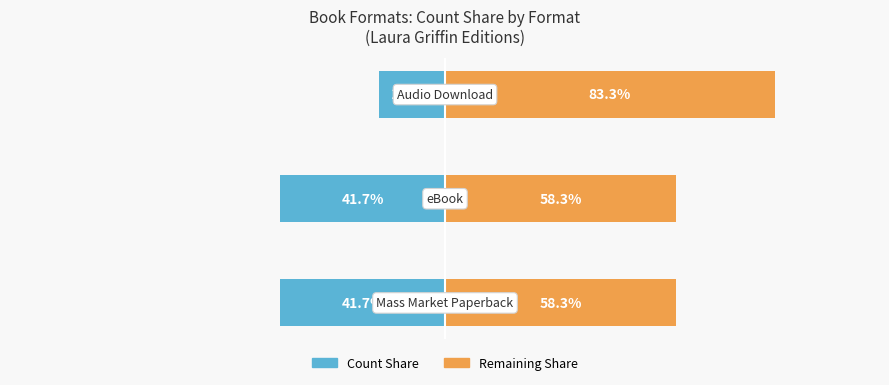

How many data points does each series have?

3